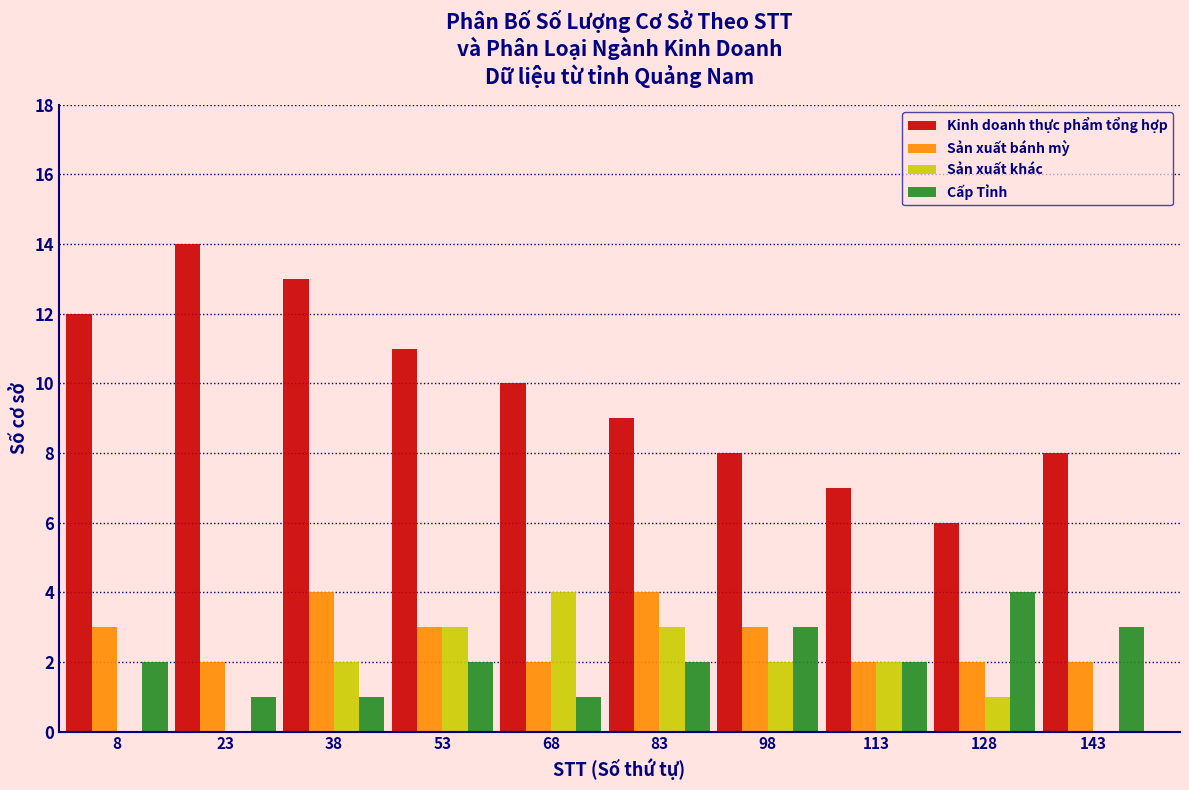

What is the sum of the Sản xuất khác values at 128 and 83?

4